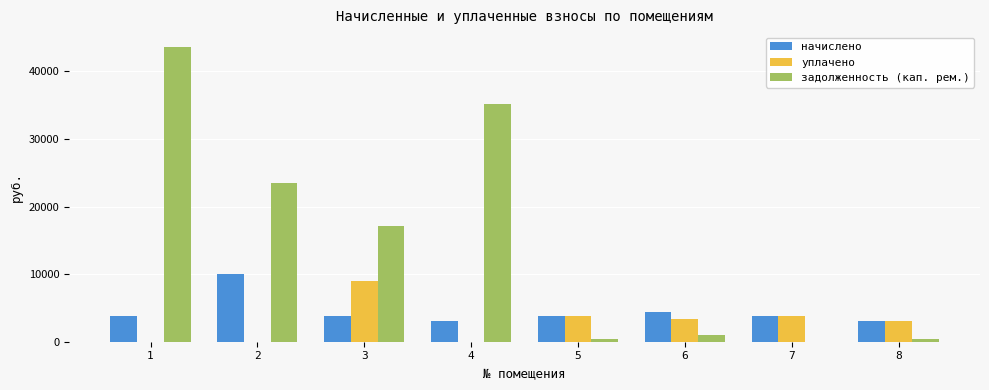

What is the maximum value shown in the chart?

43624.8